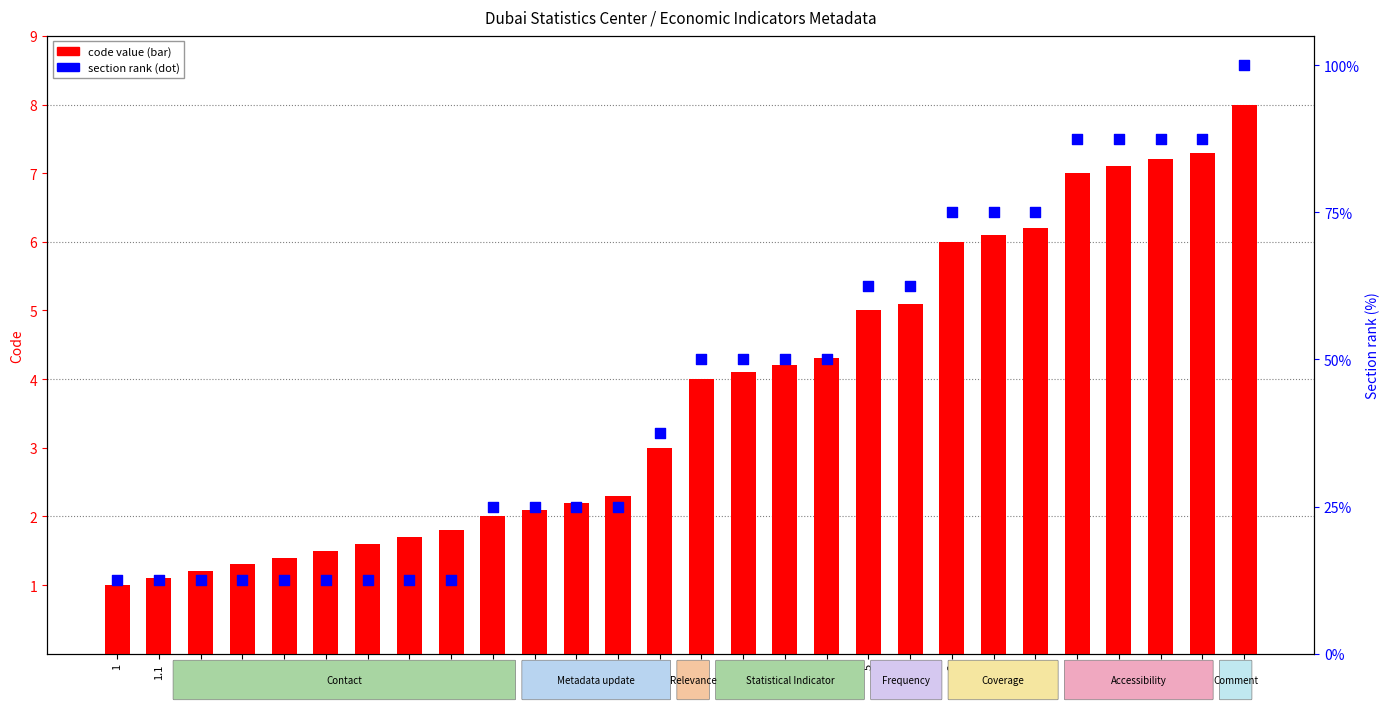

Is the value of Section rank at 6 greater than the value of Code value at 3?

Yes